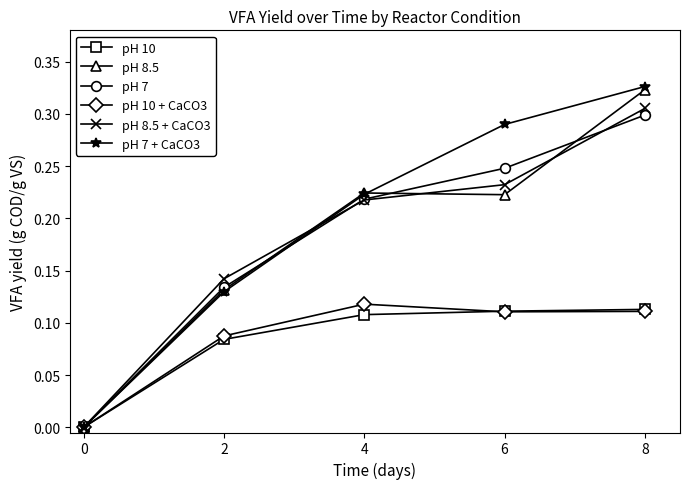

At which category is the sum across all series the highest?

8